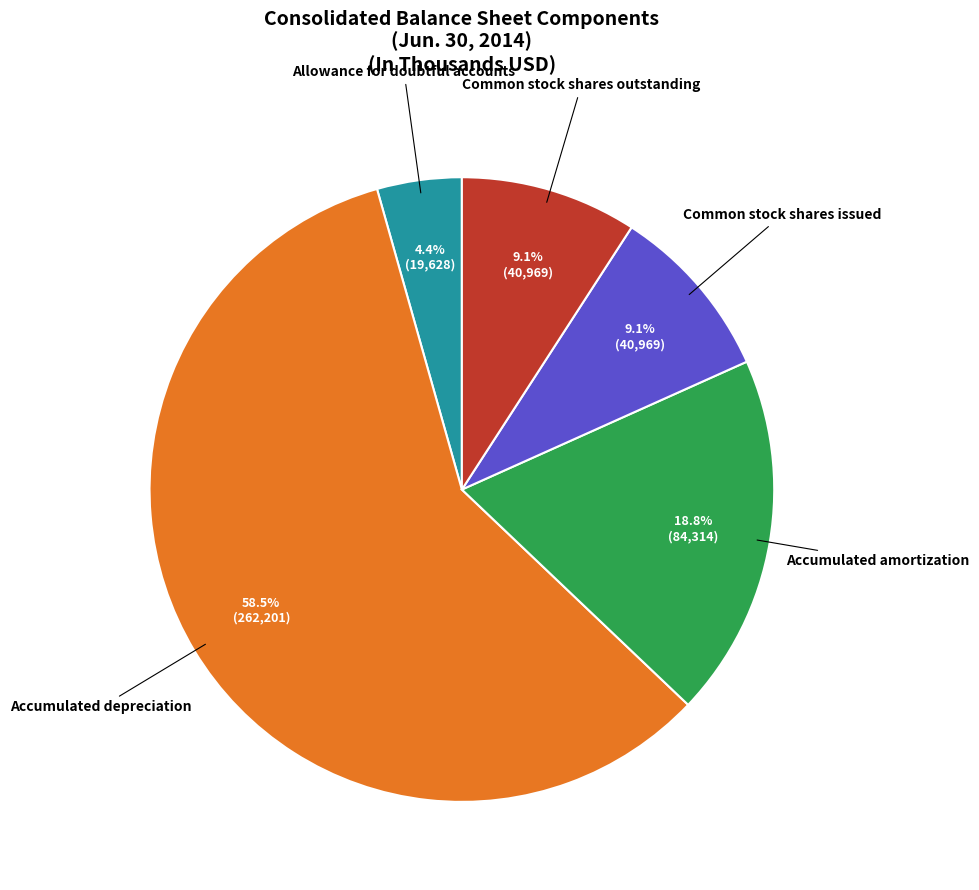

Which has a higher value, Allowance for doubtful accounts or Accumulated depreciation?

Accumulated depreciation